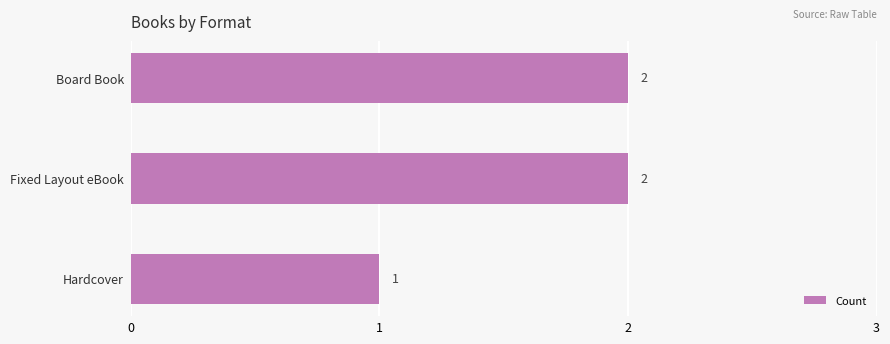

What is the average value?

2